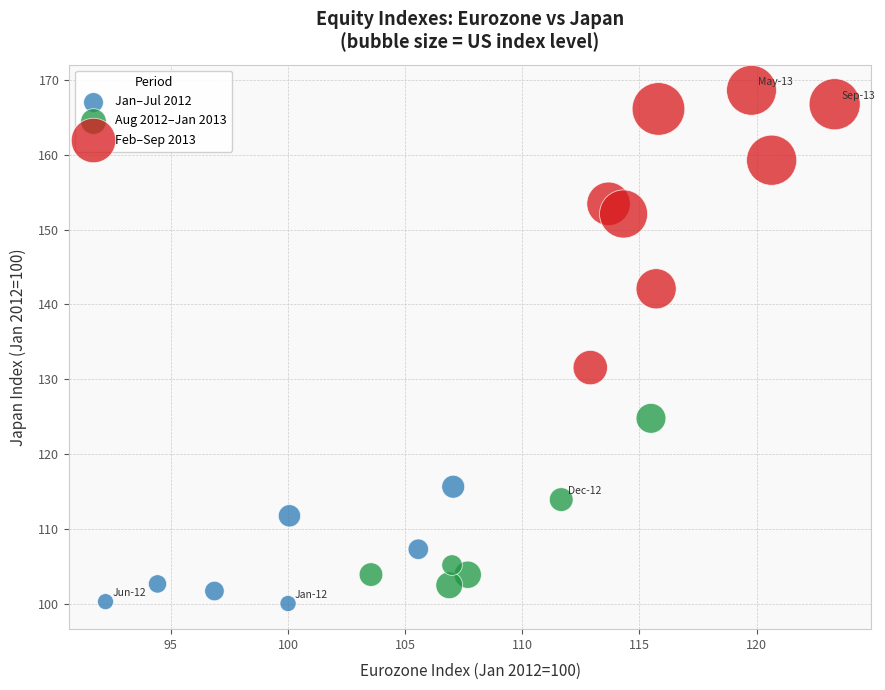

Which series has the widest spread of Y values?

Feb–Sep 2013